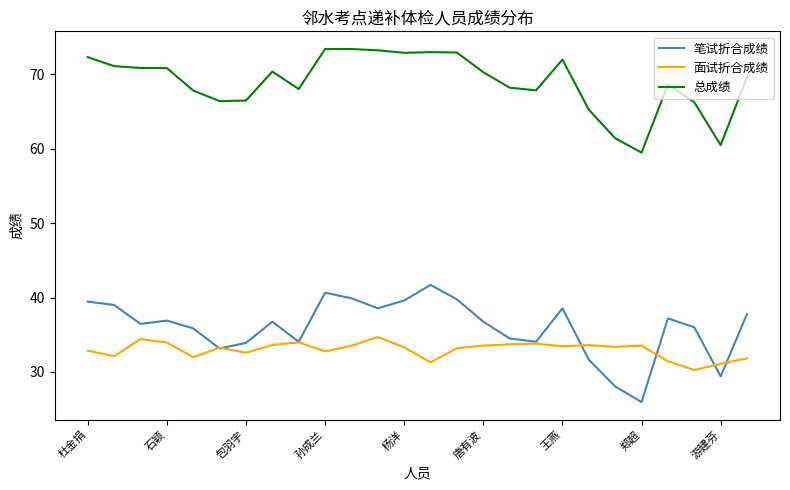

How many lines are shown in the chart?

3